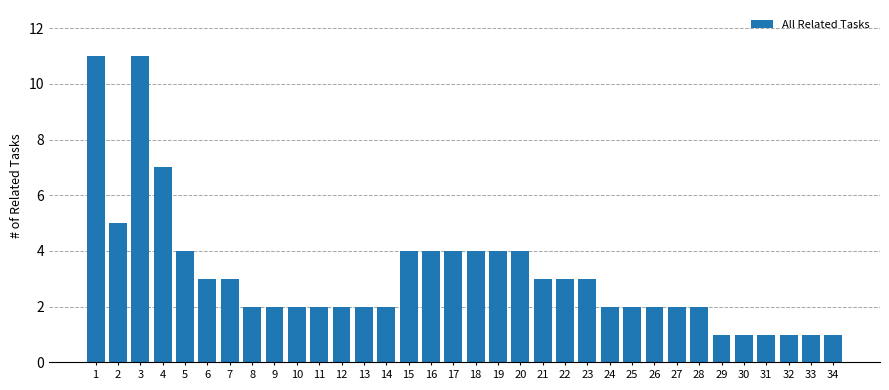

What is the difference between the maximum and minimum values?

10